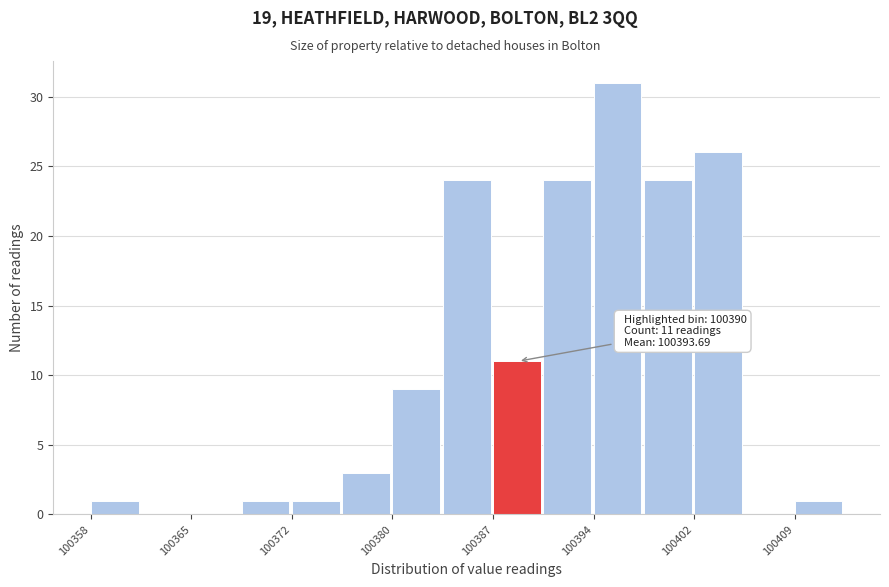

Read against the x-axis, roughly where is the centre of the tallest bar?

100396